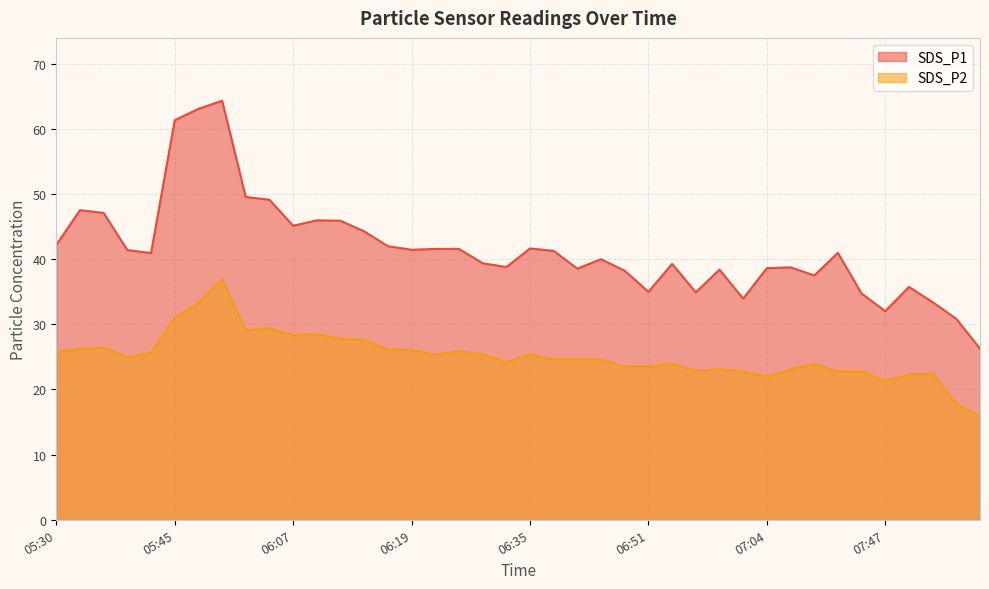

True or false: SDS_P1 has more than 2 points higher than both neighbors.

True